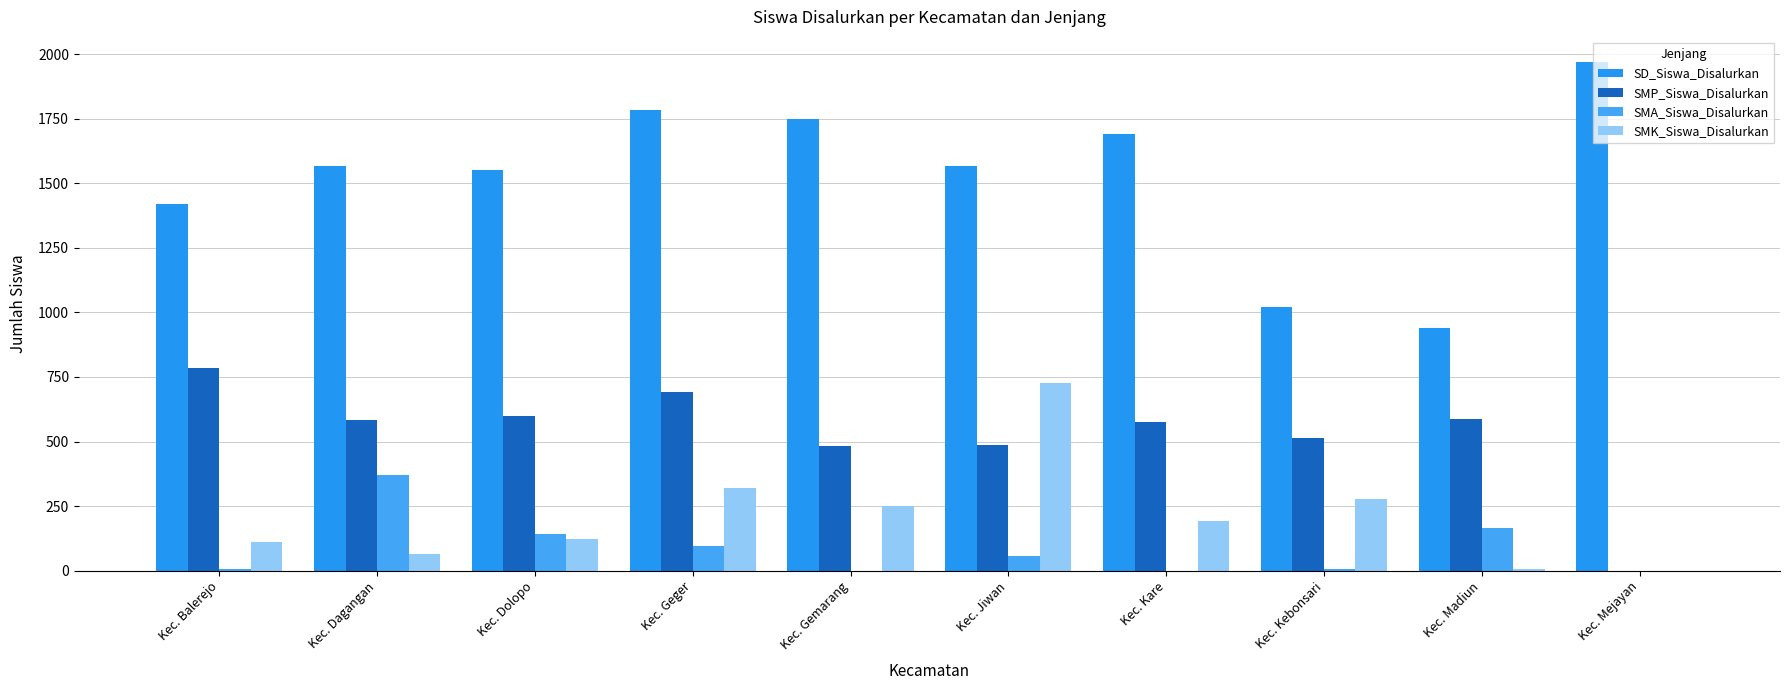

What position from the left is Kec. Gemarang?

5